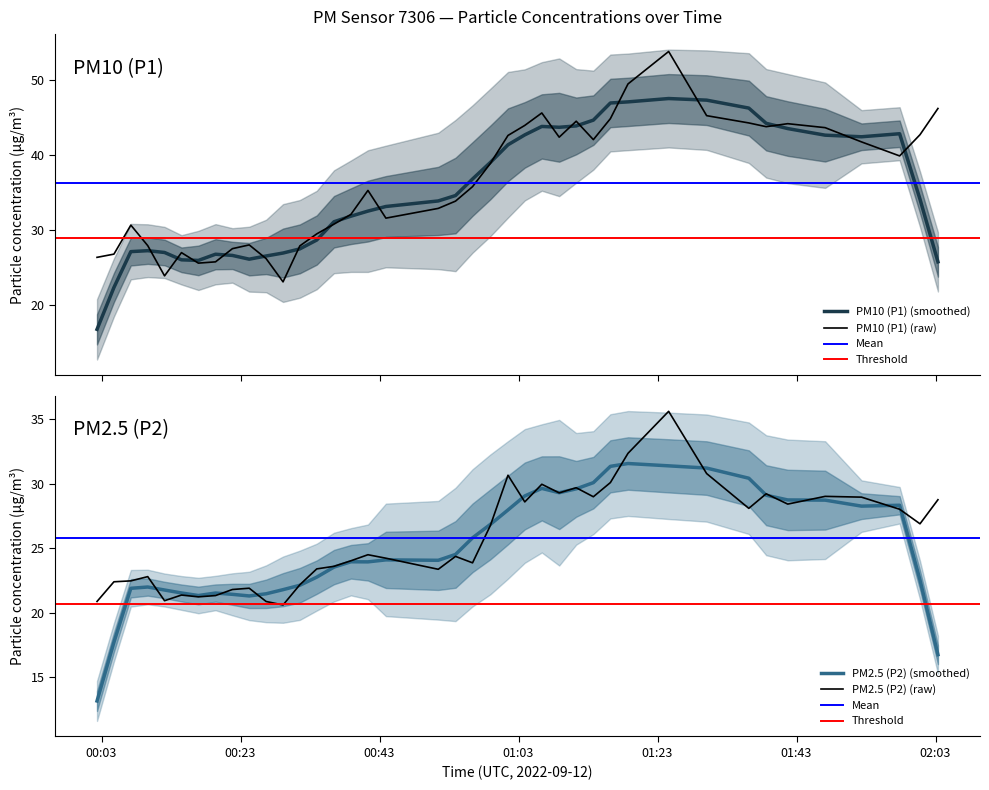

Rank the series by their maximum value, from lowest to highest.

P2, P1